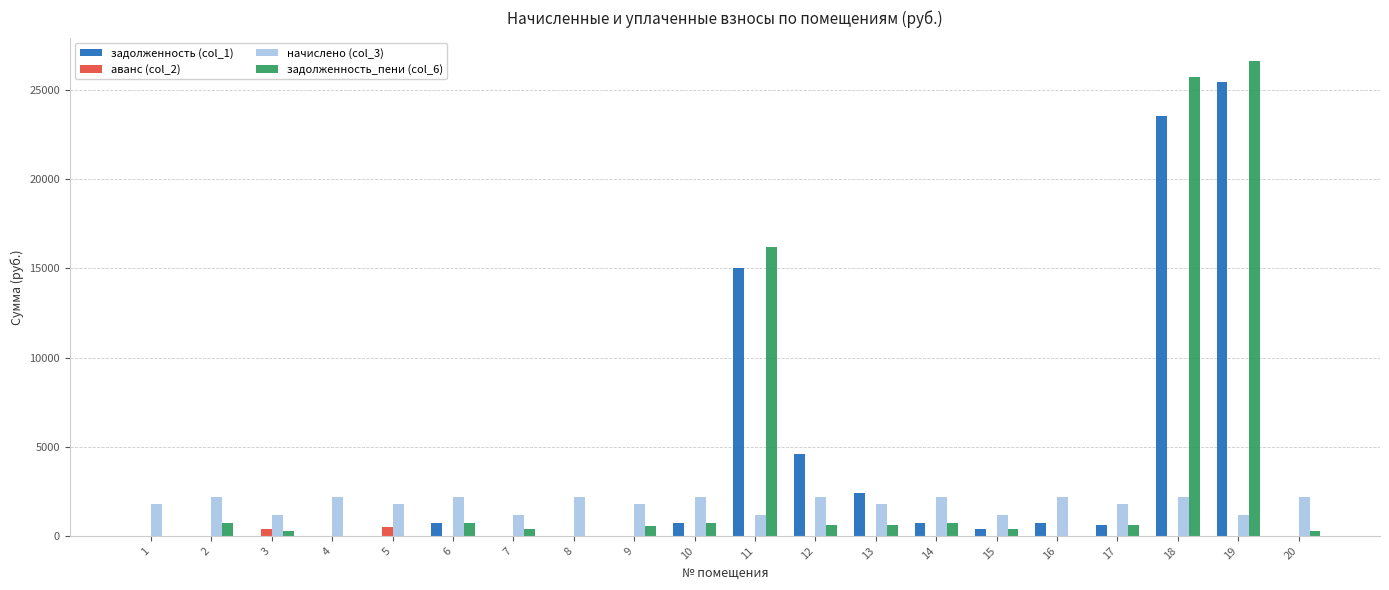

How many data points does each series have?

20